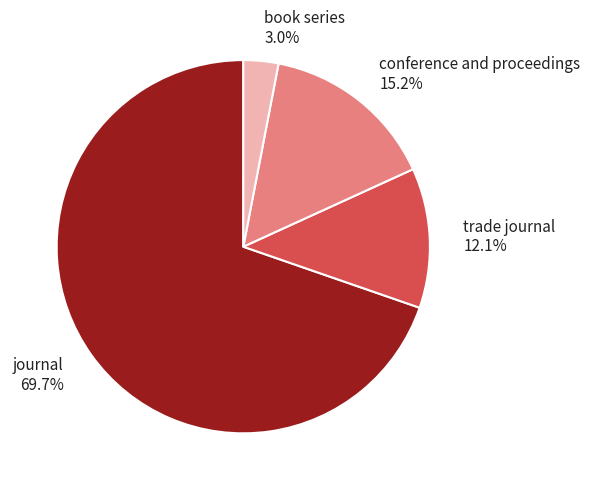

Which slice is the largest?

journal